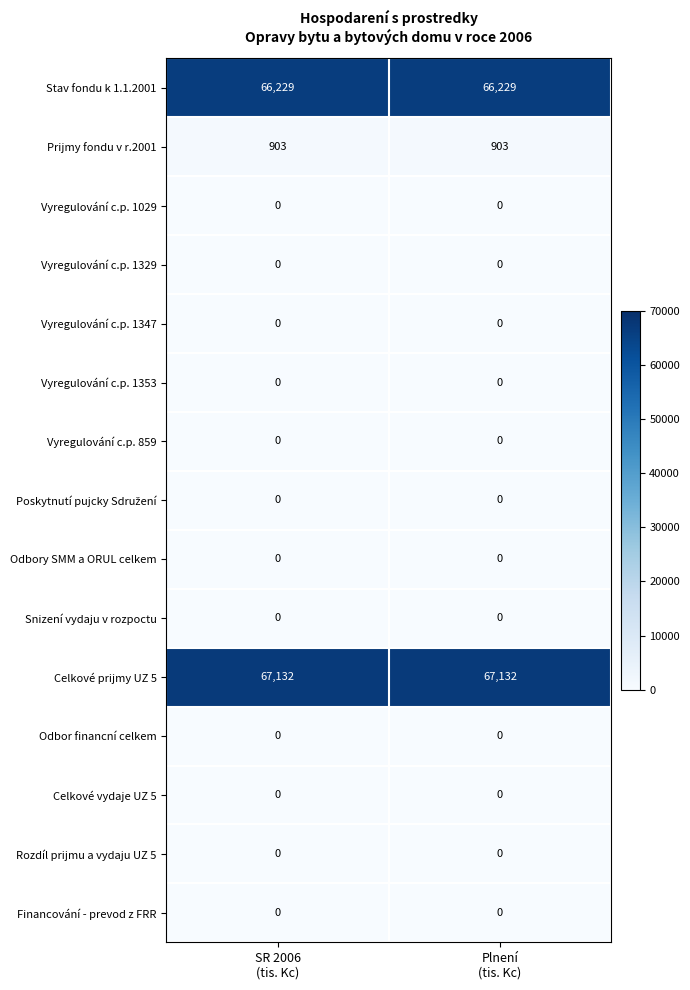

Which series has the largest total across all categories?

Celkové prijmy UZ 5